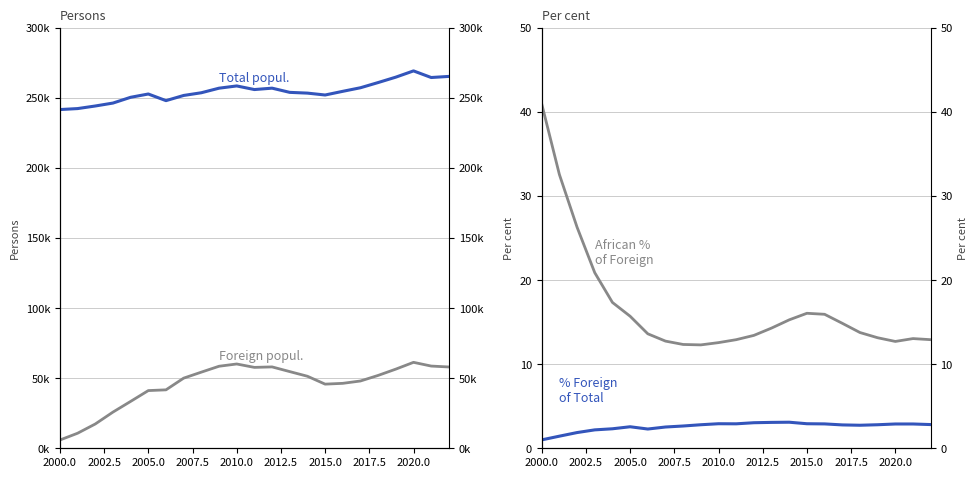

List the series in order of their peak value, highest first.

Total popul., Foreign popul., African % of Foreign, % Foreign of Total